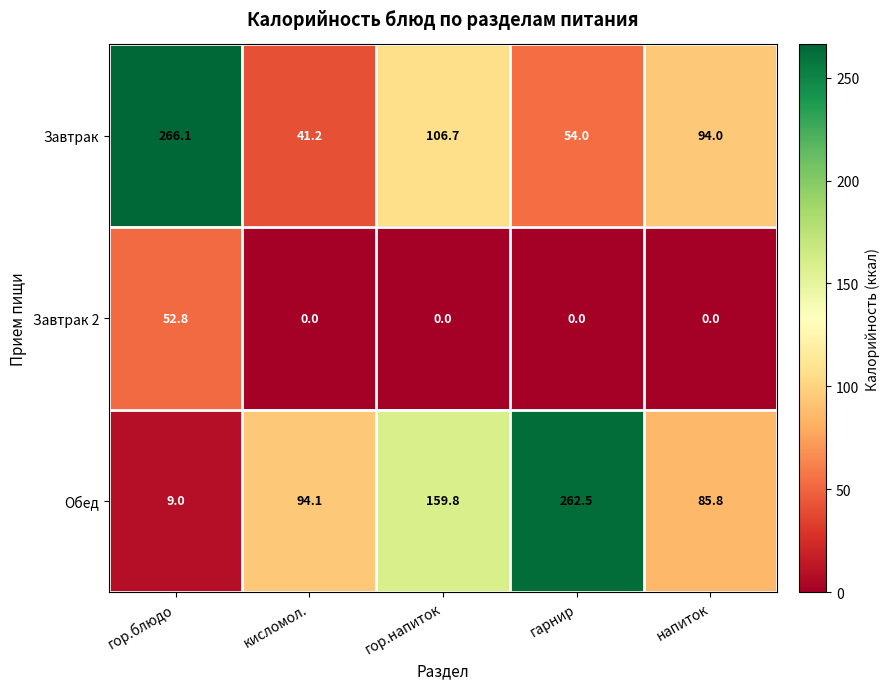

The Завтрак 2 series shows 0.0 at кисломол.. True or false?

True